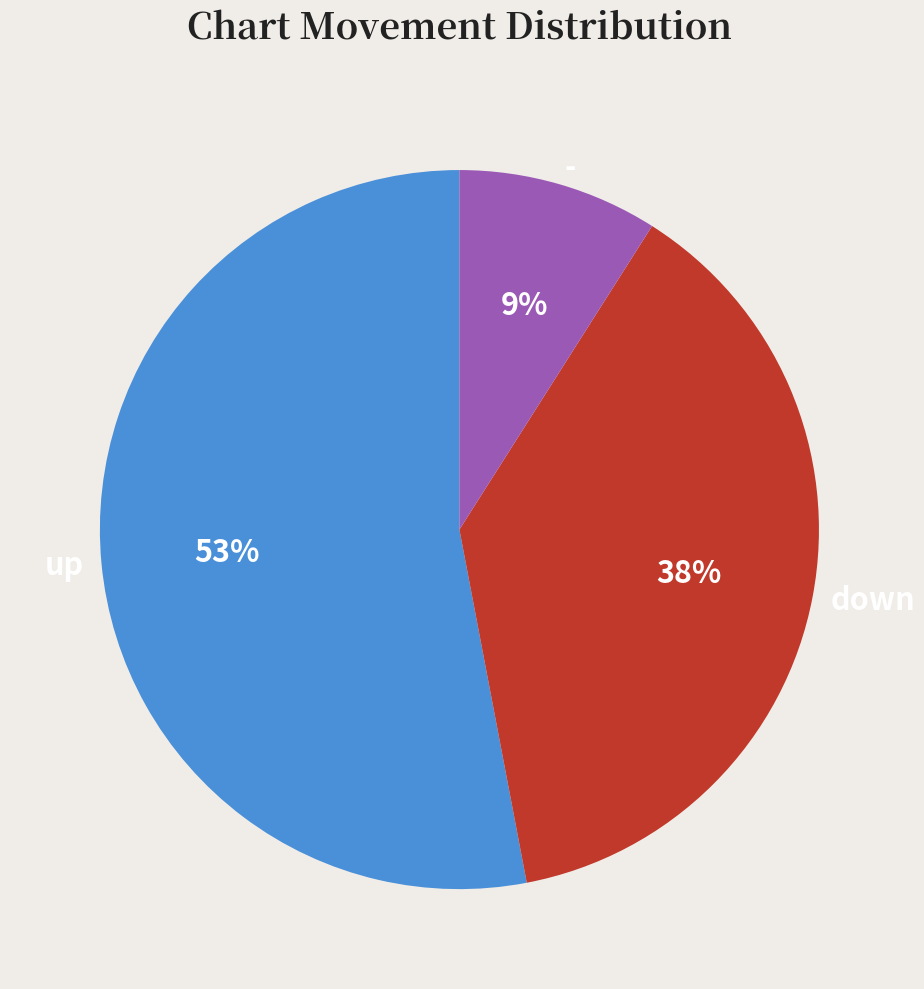

Which slice is the smallest?

-